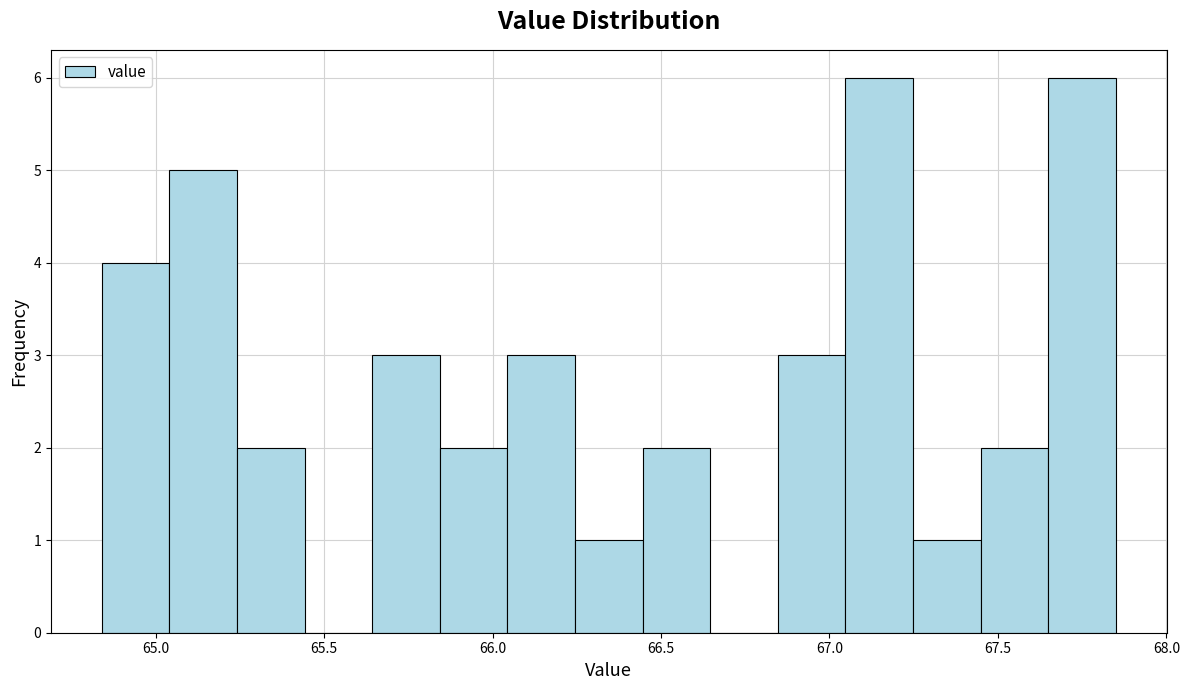

Reading left to right, transcribe this chart: for each bar, give the range it covers on the x-axis and its height. Neither the bar edges nor the heights are printed on the chart, so give them approximately, as read against the axes.

64.85 to 65.05: 4
65.05 to 65.25: 5
65.25 to 65.45: 2
65.45 to 65.65: 0
65.65 to 65.85: 3
65.85 to 66.05: 2
66.05 to 66.25: 3
66.25 to 66.45: 1
66.45 to 66.65: 2
66.65 to 66.85: 0
66.85 to 67.05: 3
67.05 to 67.25: 6
67.25 to 67.45: 1
67.45 to 67.65: 2
67.65 to 67.85: 6